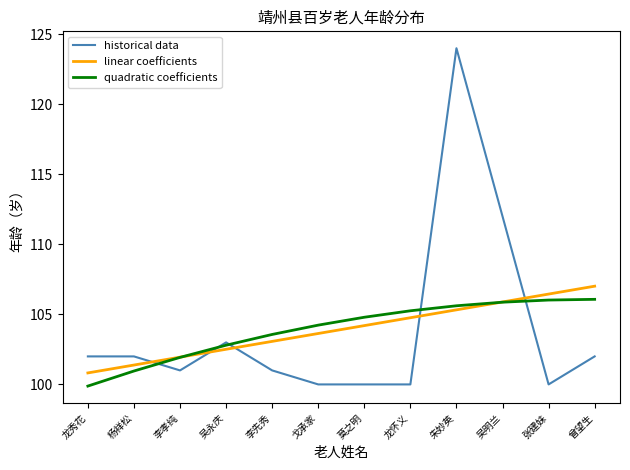

Does the chart have visible grid lines?

No